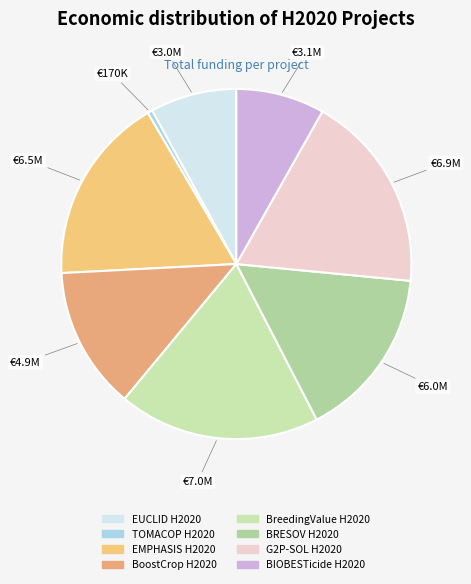

What is the smallest slice in the pie chart?

TOMACOP H2020